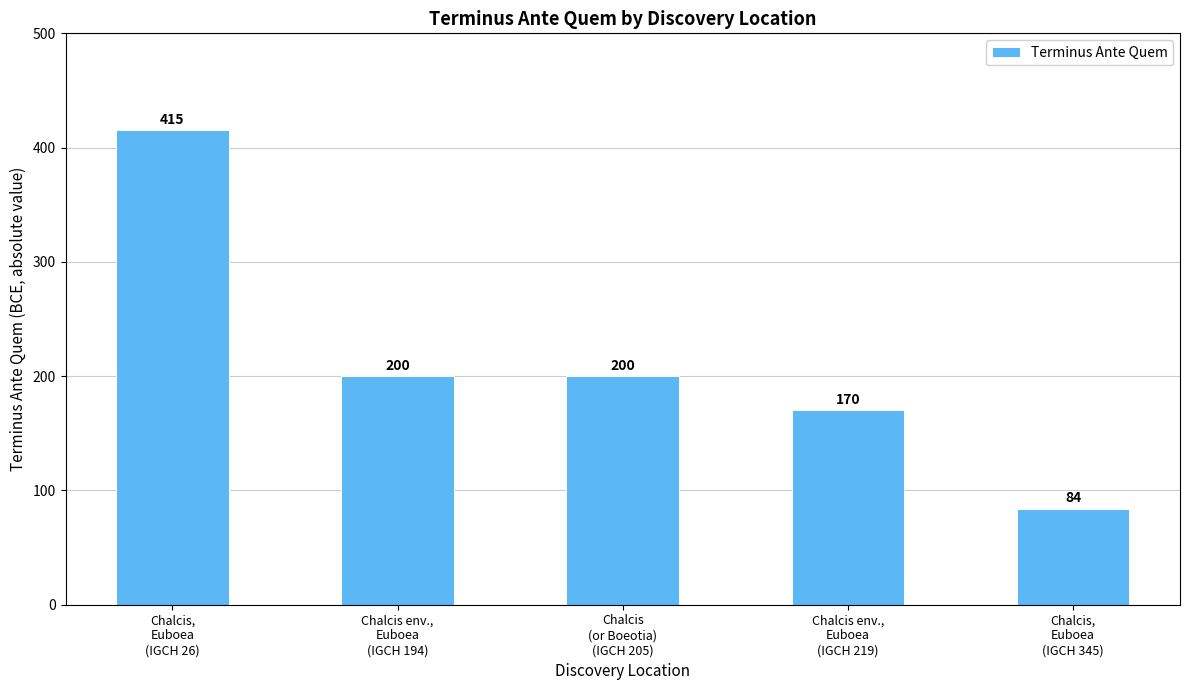

How many series are shown in this chart?

1